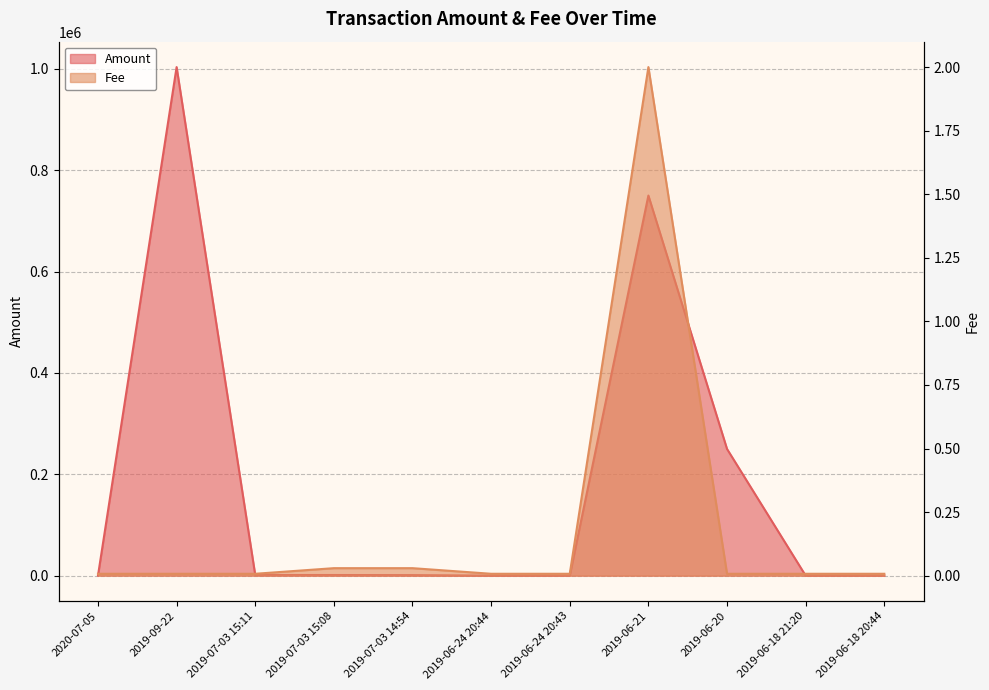

Where is the first local maximum for Amount?

2019-09-22